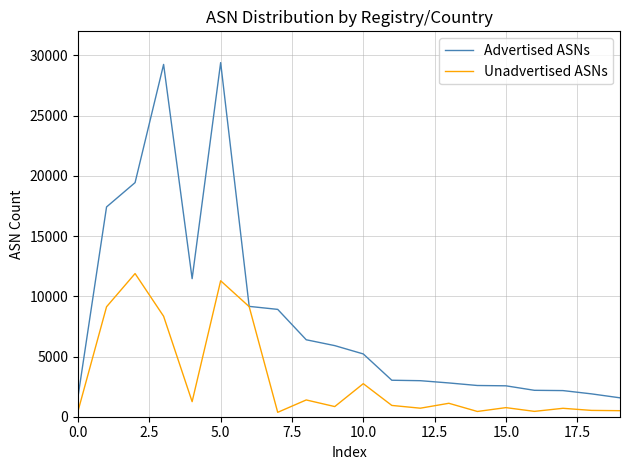

Rank the series by their maximum value, from lowest to highest.

Unadvertised ASNs, Advertised ASNs